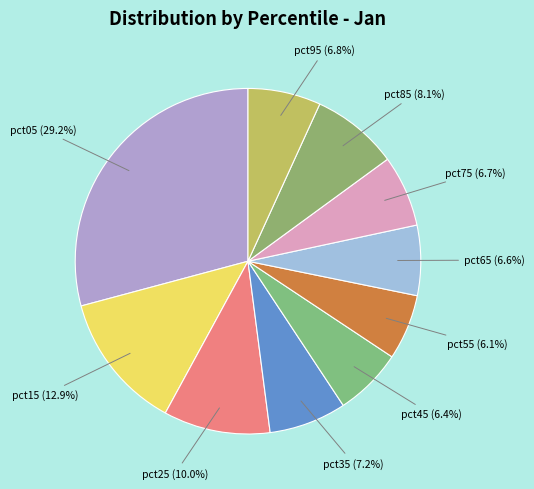

Is there any slice that represents more than half of the pie?

No